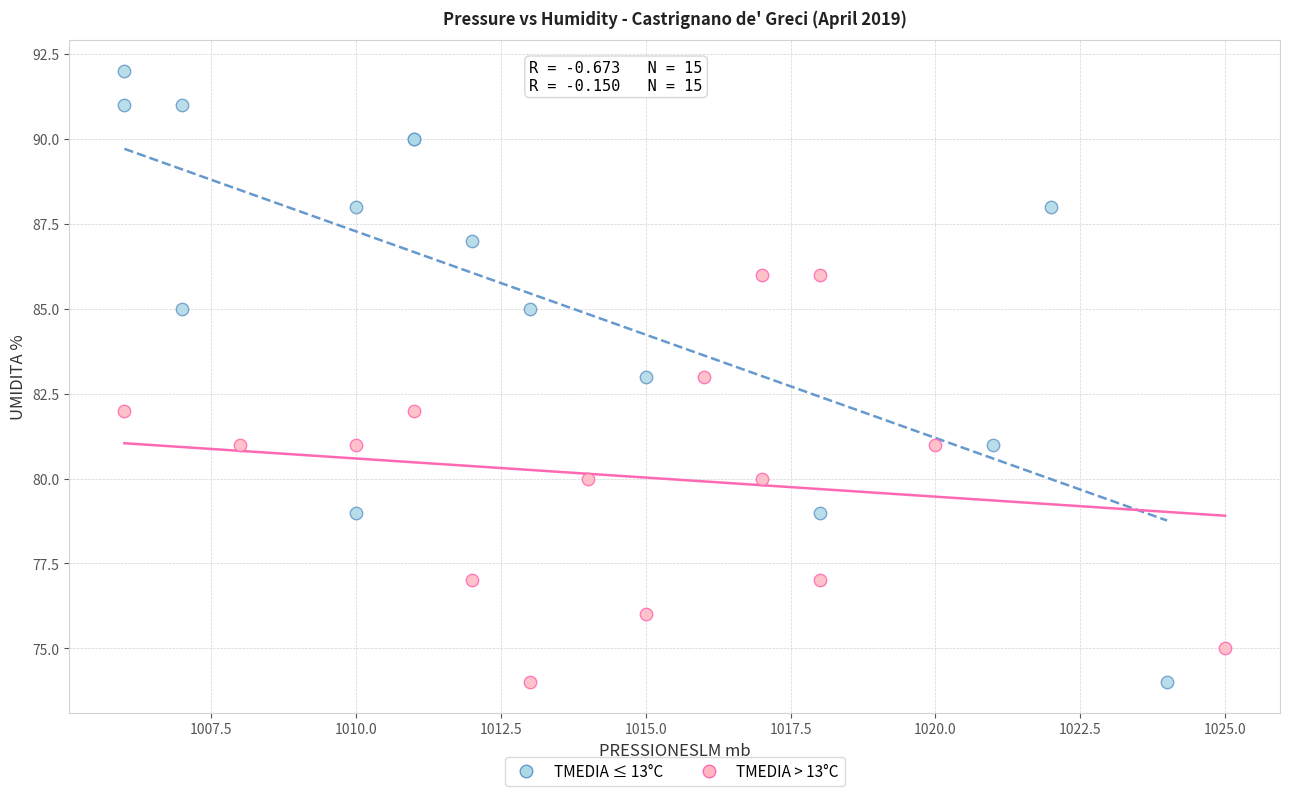

Which series reaches the maximum Y coordinate?

TMEDIA ≤ 13°C